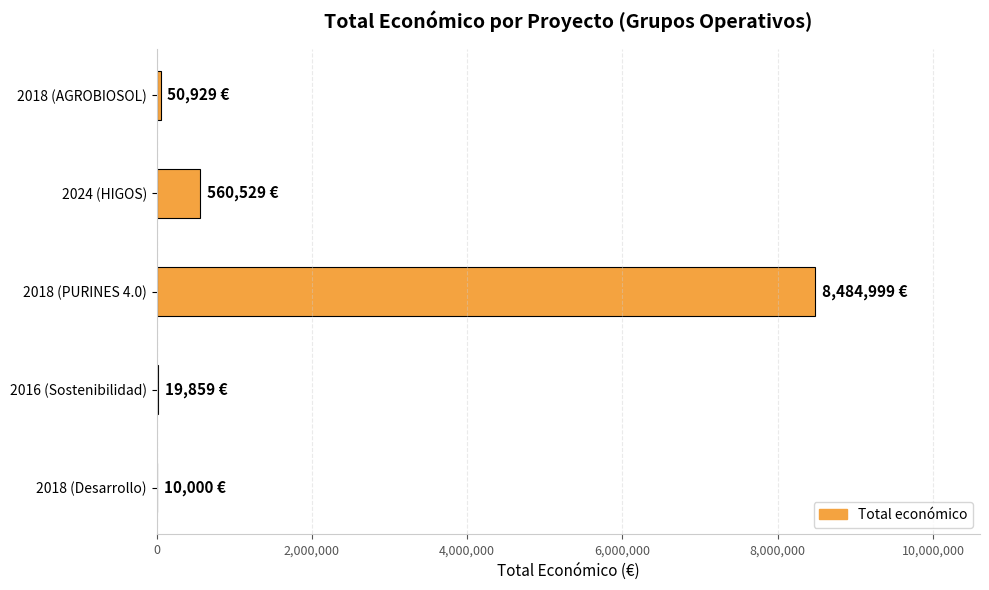

Is it true that the value at 2024 (HIGOS) is 560529?

True